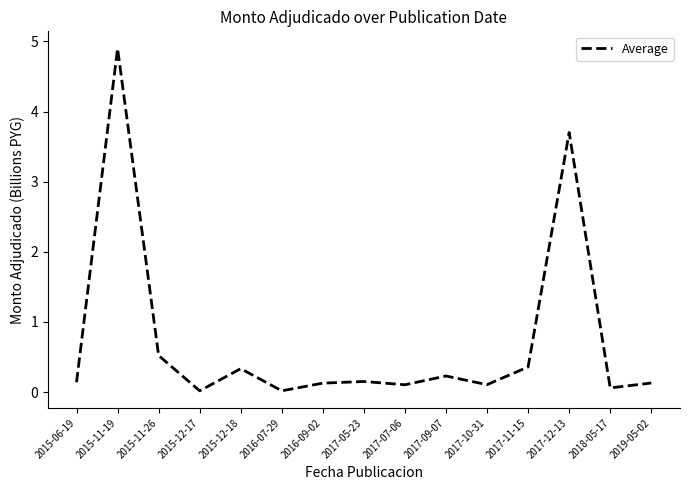

What position from the right is 2017-12-13?

3